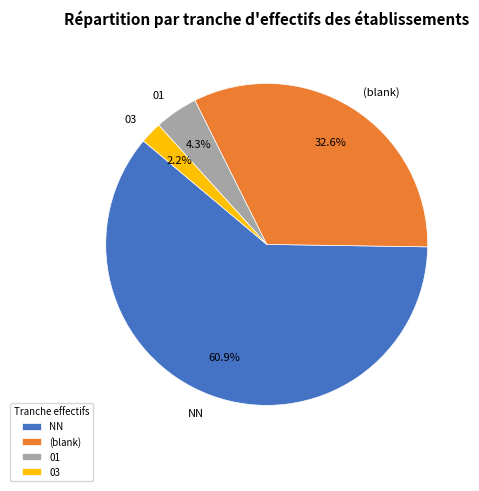

To the nearest percent, what is the combined percentage of NN and 03?

63%